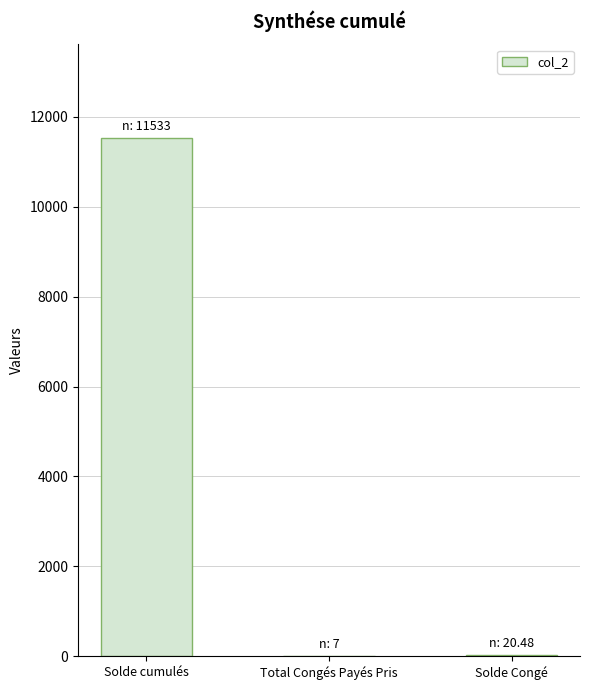

What is the maximum value shown in the chart?

11533.0